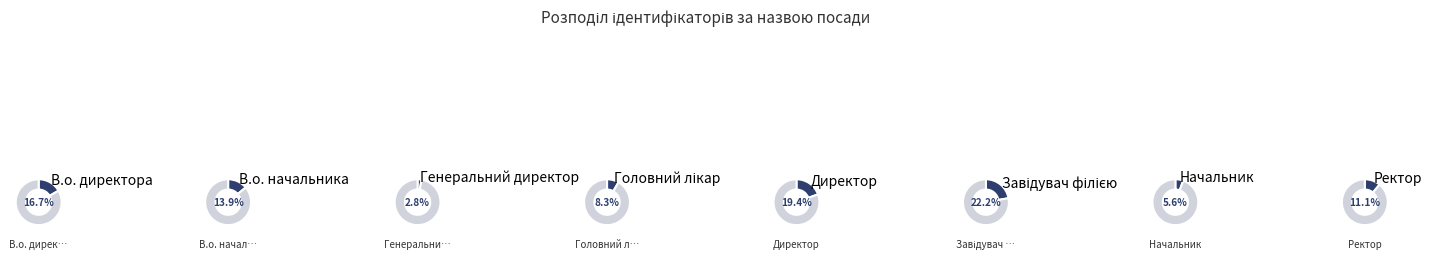

Rank the categories by value from highest to lowest.

Завідувач філією, Директор, В.о. директора, В.о. начальника, Ректор, Головний лікар, Начальник, Генеральний директор